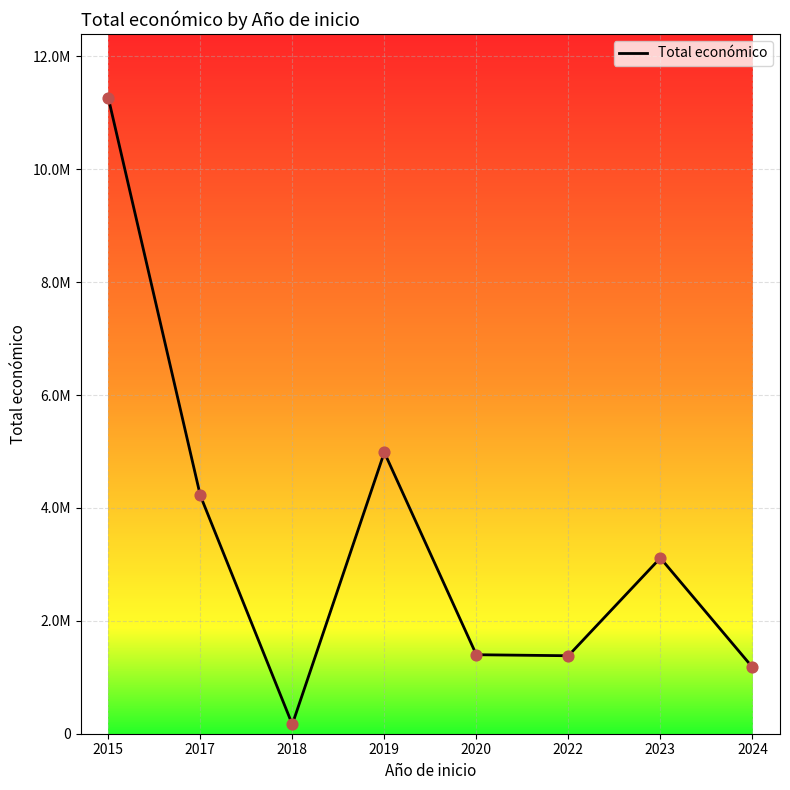

What is the change in value from 2017 to 2018?

-4057445